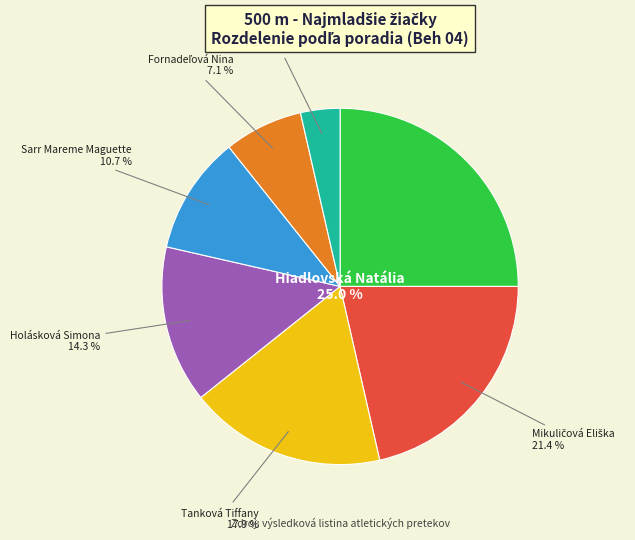

Does any single category account for the majority?

No